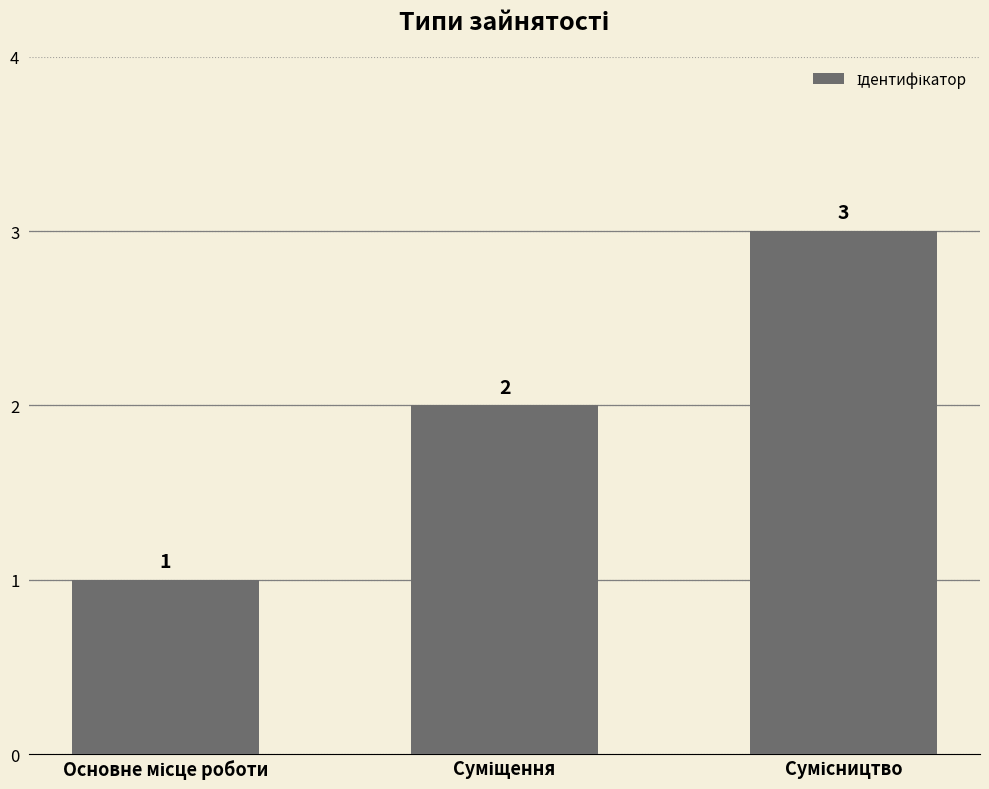

What is the maximum value shown in the chart?

3